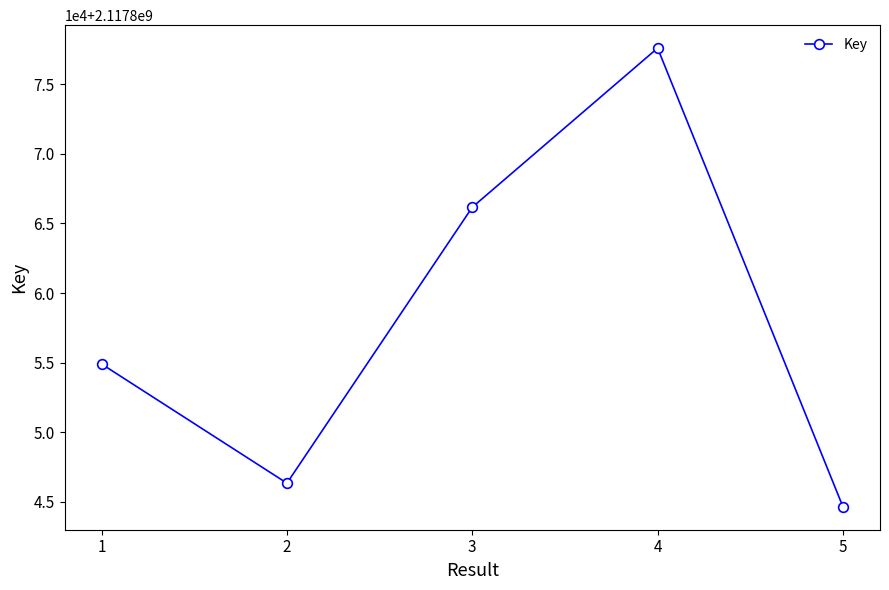

What is the value of the 4th point from the left?

2117877599